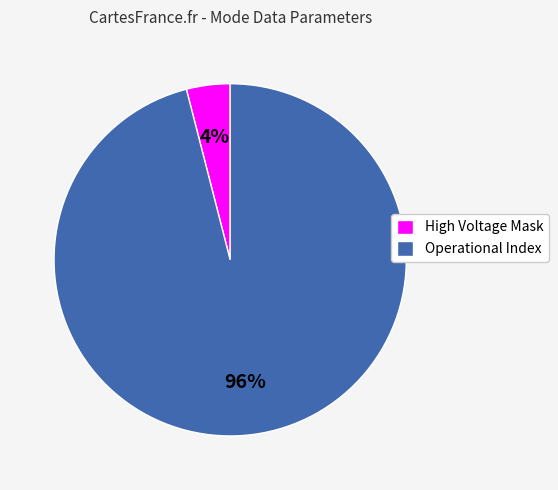

True or false: High Voltage Mask accounts for 4% of the total.

True